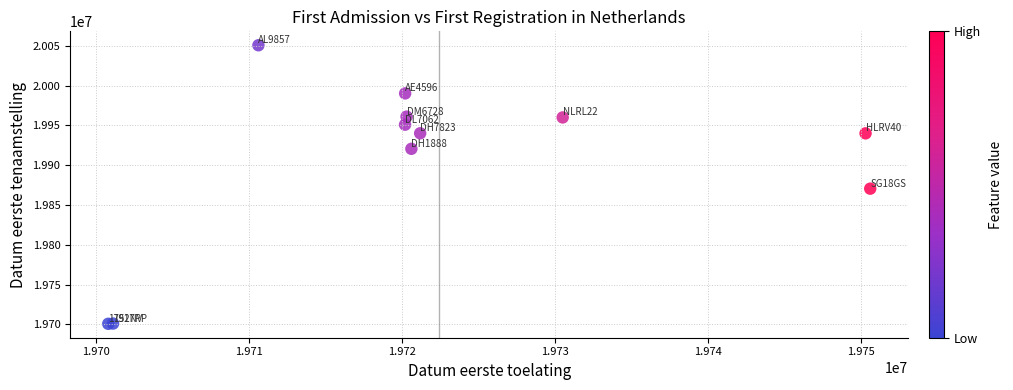

What Y value in the scatter plot is closest to 19875818?

19870629